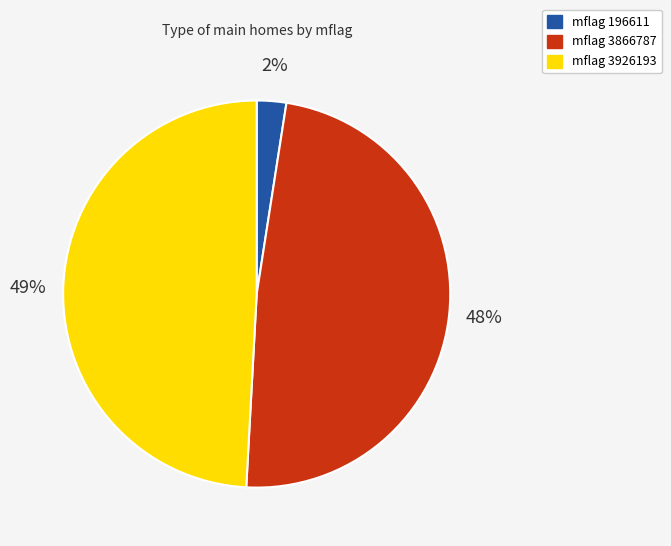

What is the smallest slice in the pie chart?

mflag 196611